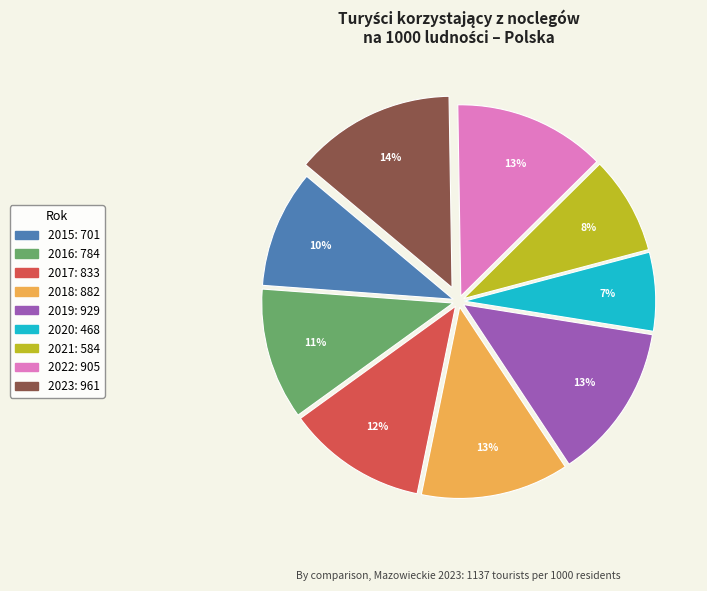

Combined, do 2018 and 2020 account for over 50%?

No